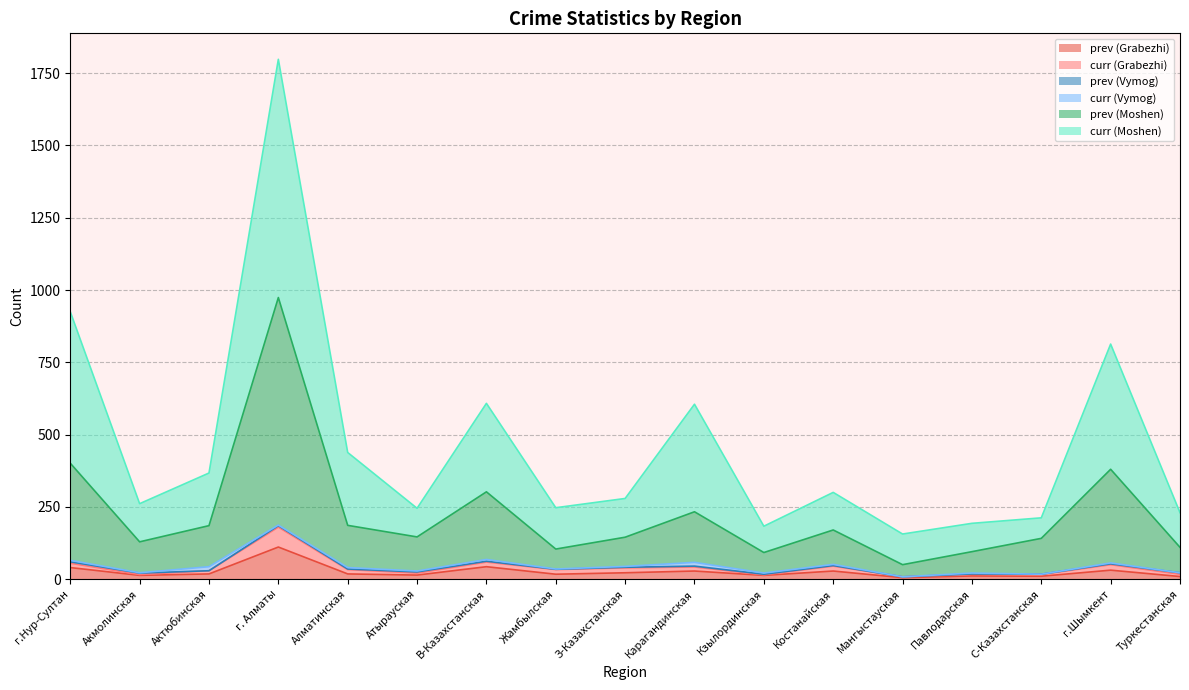

At which category is the sum across all series the highest?

г. Алматы